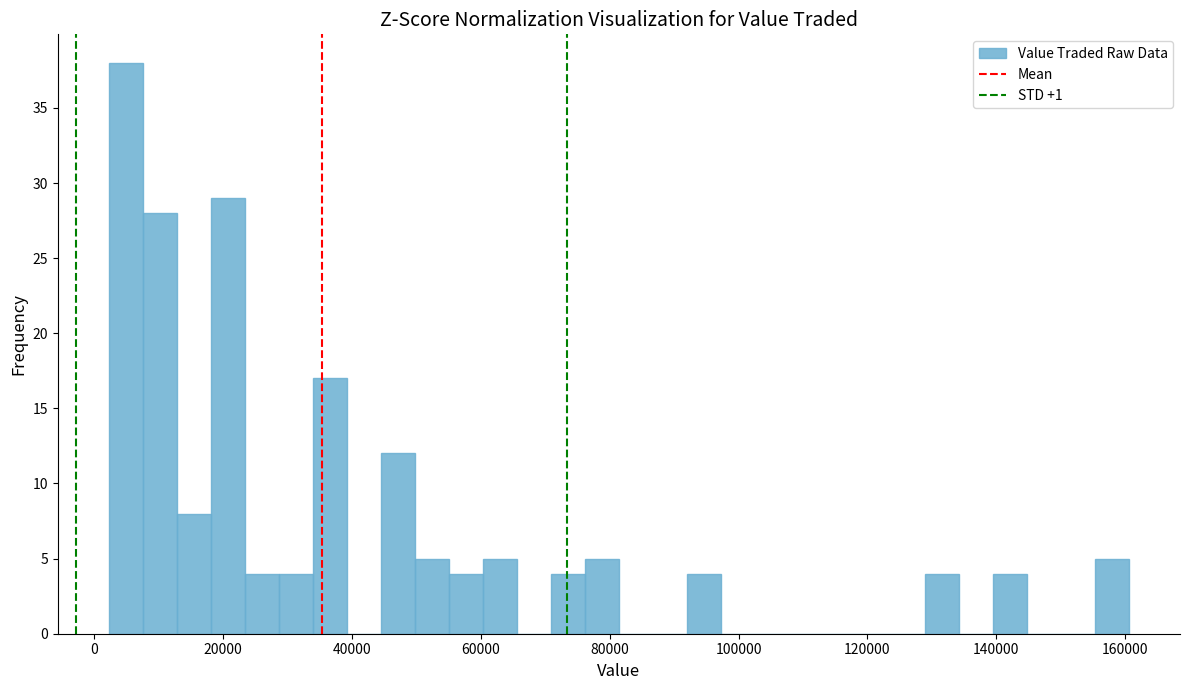

Around what value on the x-axis is the tallest bar? Give the approximate position of its centre, as read against the axis.

4000